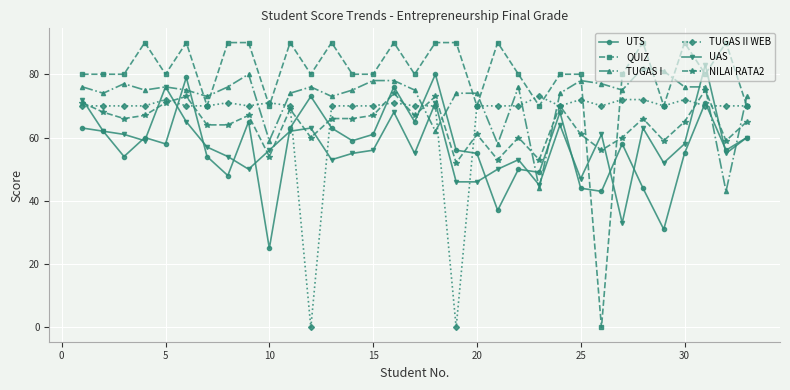

Count the number of data series in this chart.

6